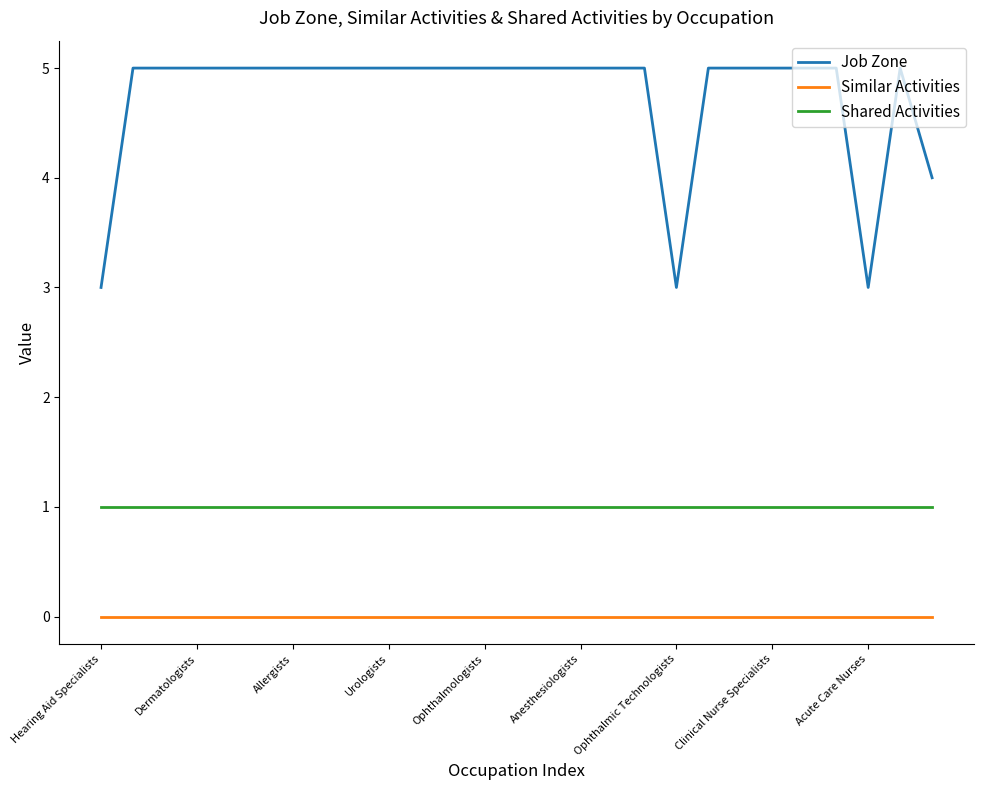

True or false: Shared Activities and Job Zone intersect in this chart.

False